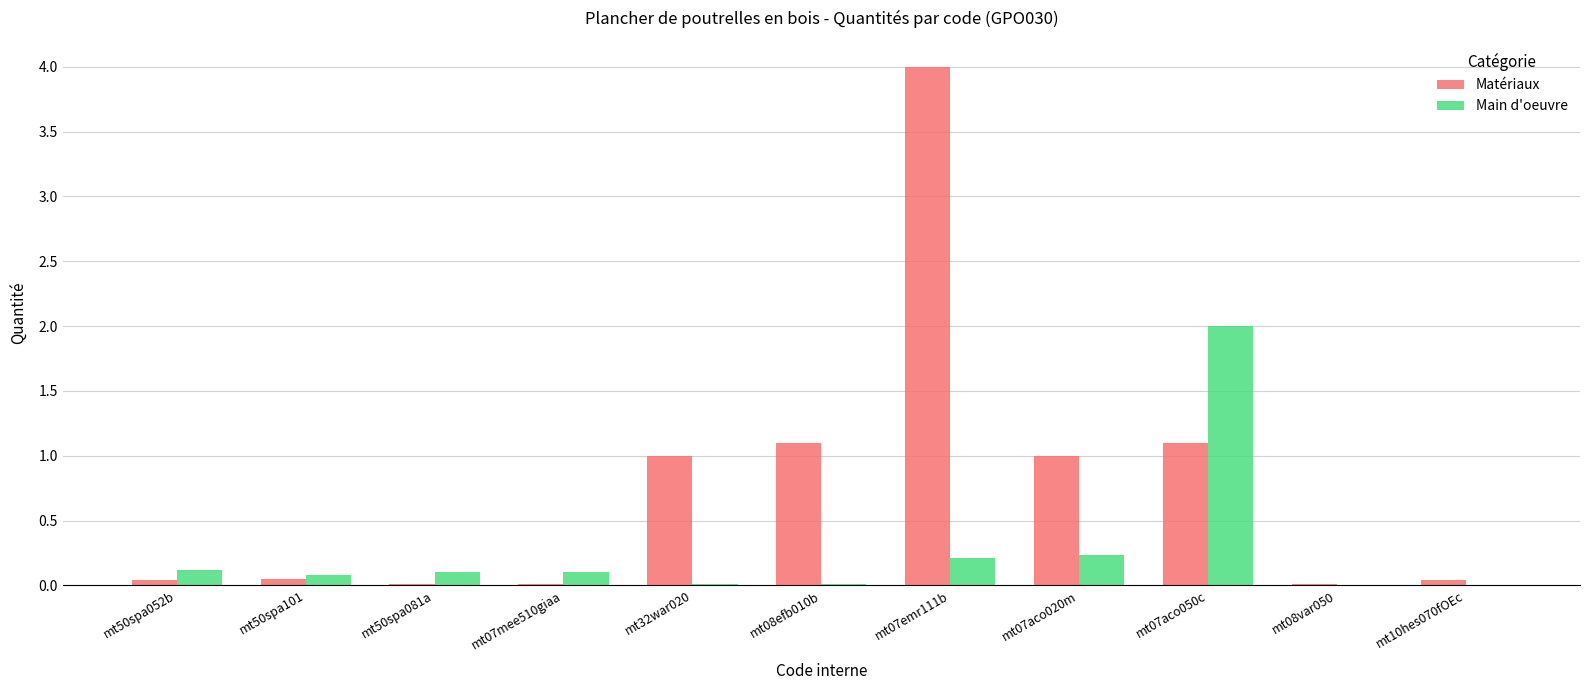

Which series changed the most between mt32war020 and mt10hes070fOEc?

Matériaux